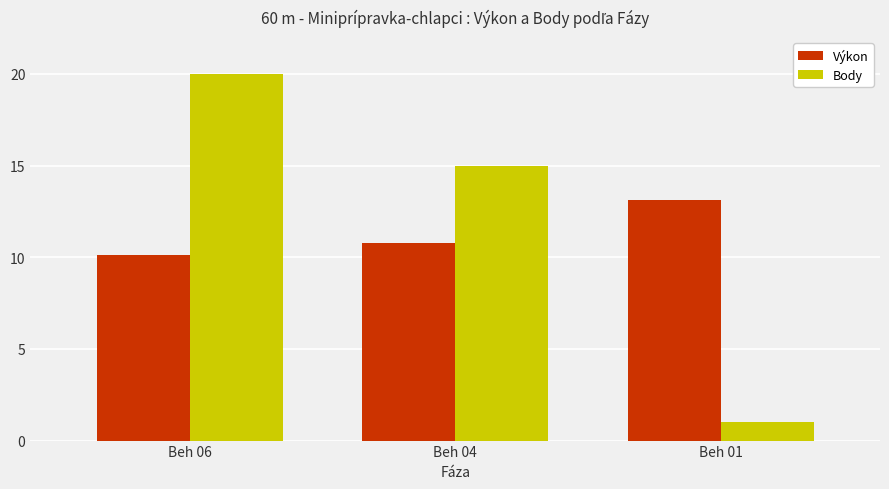

Reading left to right, extract all data points from this chart.

Výkon: 10.1	10.8	13.1
Body: 20.0	15.0	1.0